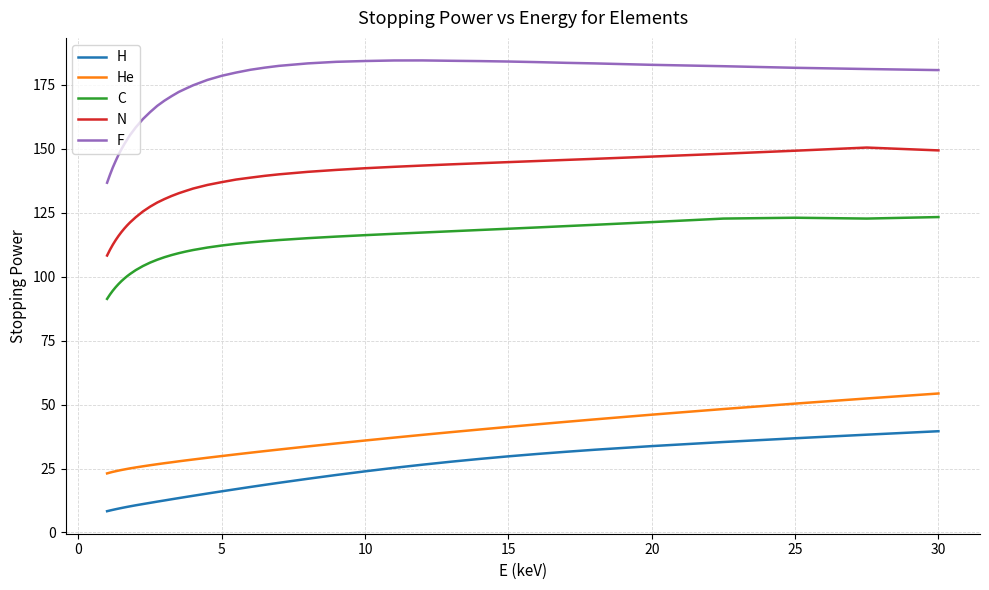

Which series has the widest spread of values?

F